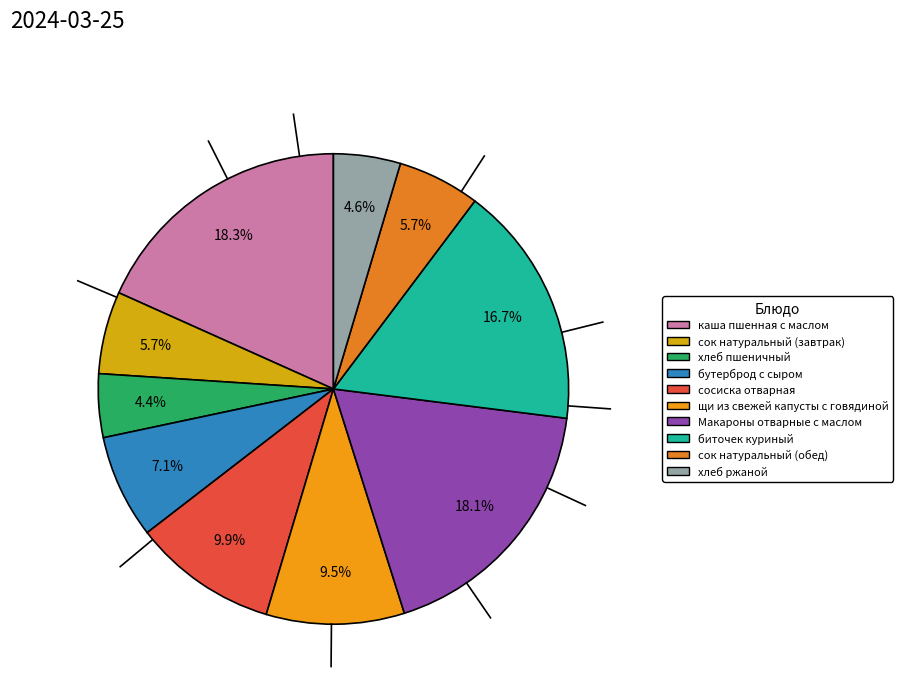

To the nearest percent, what is the difference between the сосиска отварная and бутерброд с сыром slice percentages?

3%